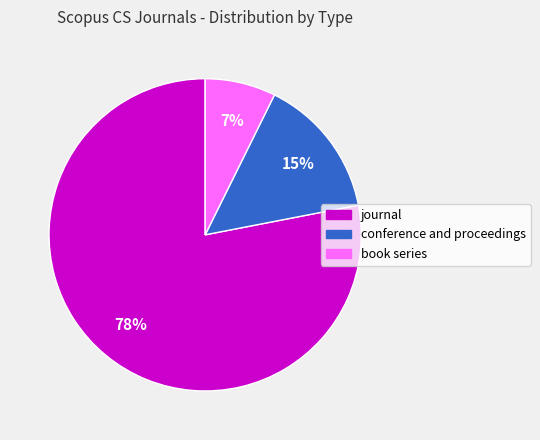

Rank the categories by value from highest to lowest.

journal, conference and proceedings, book series